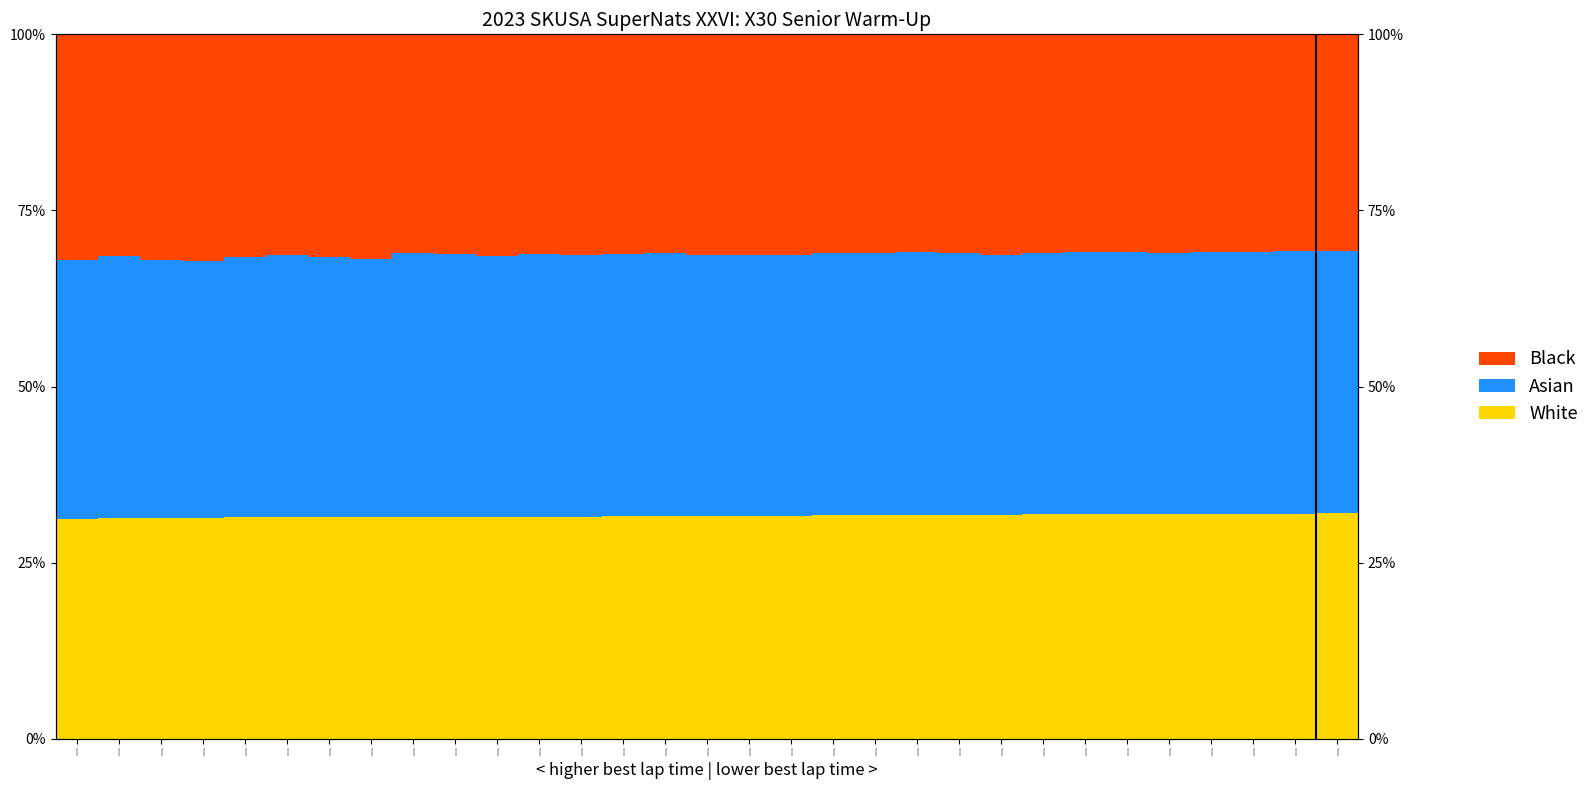

How many distinct data groups are displayed?

3